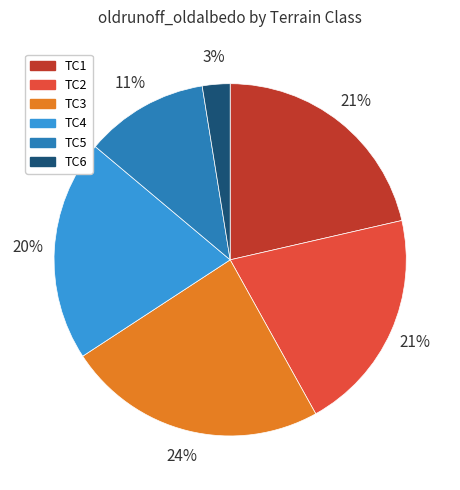

To the nearest percent, what percentage of the pie is TC6?

3%